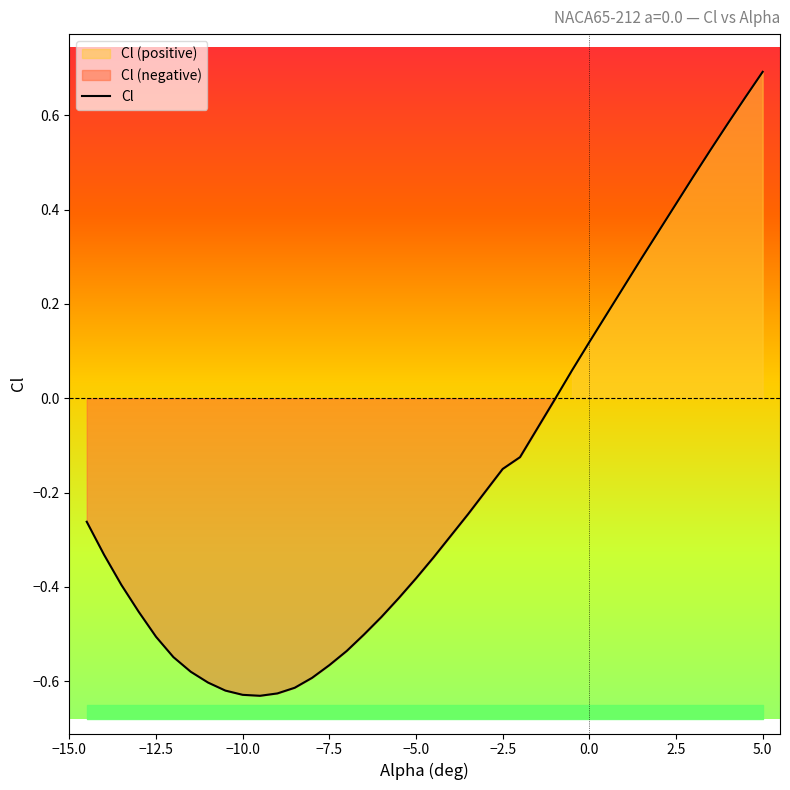

Reading right to left, extract all data points from this chart.

0.7	0.6	0.6	0.5	0.5	0.4	0.4	0.3	0.2	0.2	0.1	0.1	-0.0	-0.1	-0.1	-0.1	-0.2	-0.2	-0.3	-0.3	-0.4	-0.4	-0.5	-0.5	-0.5	-0.6	-0.6	-0.6	-0.6	-0.6	-0.6	-0.6	-0.6	-0.6	-0.5	-0.5	-0.5	-0.4	-0.3	-0.3